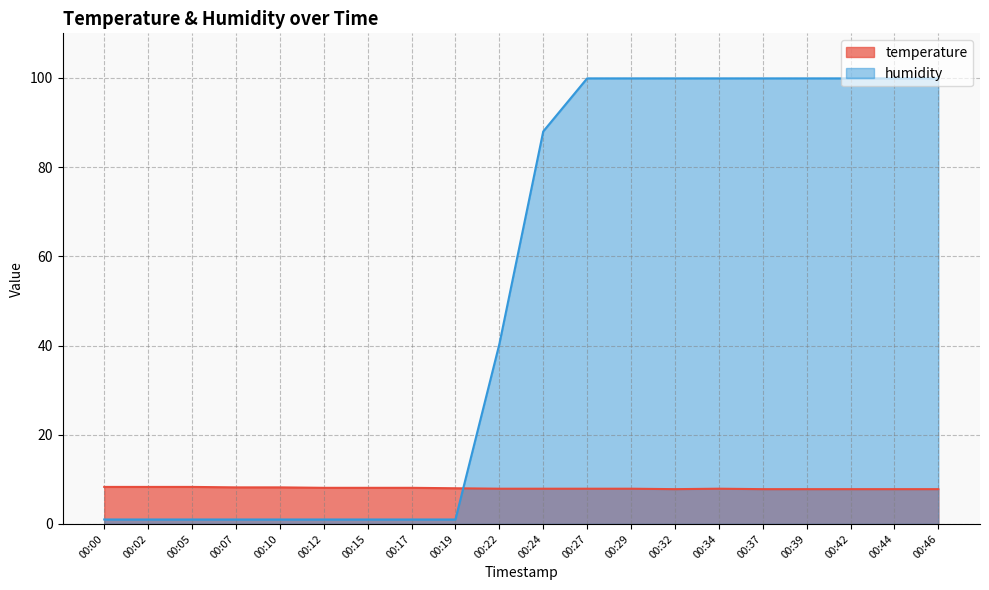

What value does the humidity series have at 00:27?

99.9